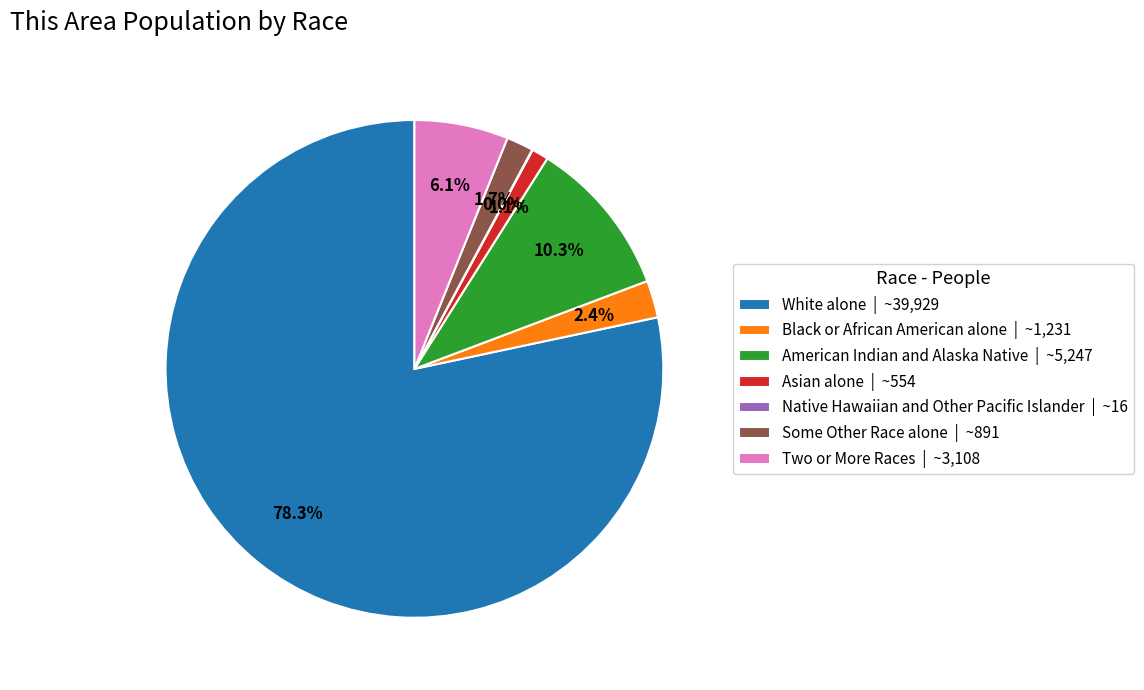

What portion of the pie excludes Two or More Races | ~3,108?

93.9%